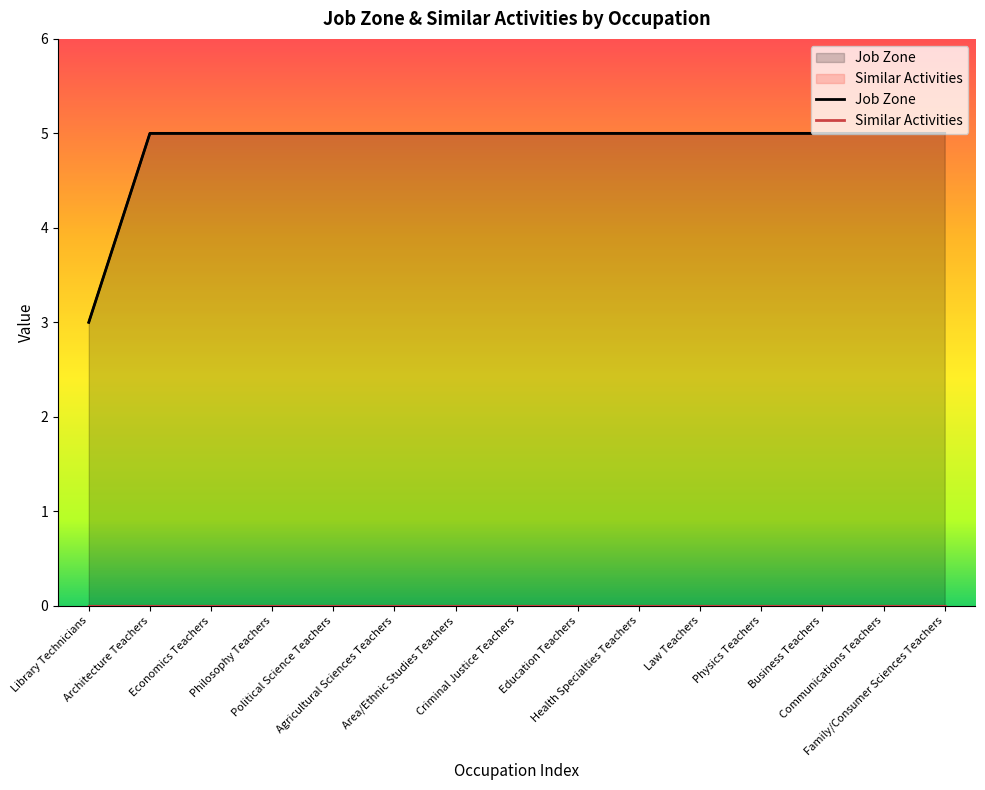

List the labels in order of Job Zone value, smallest first.

Library Technicians, Architecture Teachers, Economics Teachers, Philosophy Teachers, Political Science Teachers, Agricultural Sciences Teachers, Area/Ethnic Studies Teachers, Criminal Justice Teachers, Education Teachers, Health Specialties Teachers, Law Teachers, Physics Teachers, Business Teachers, Communications Teachers, Family/Consumer Sciences Teachers